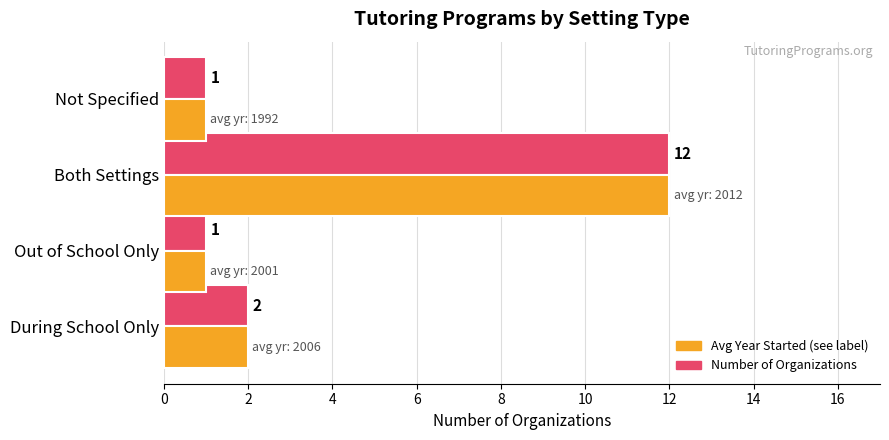

What is the maximum value shown in the chart?

12